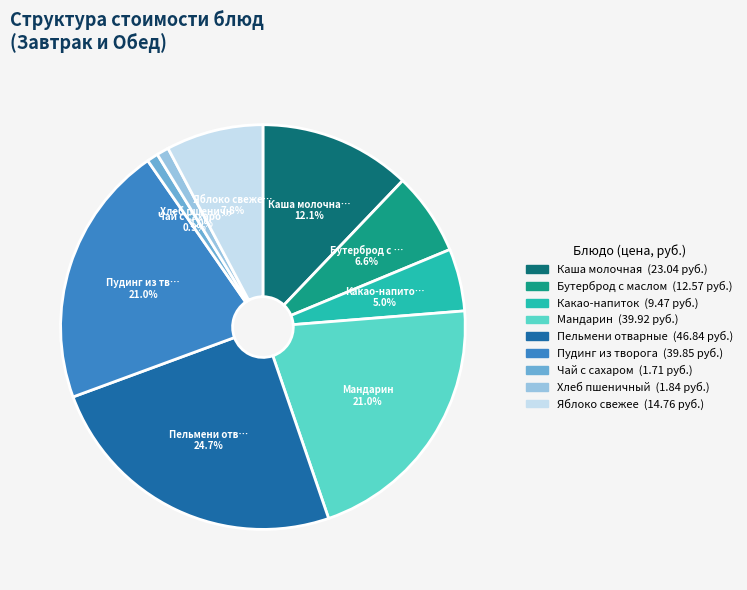

What is the ratio of the value at Мандарин to the value at Яблоко свежее?

2.7